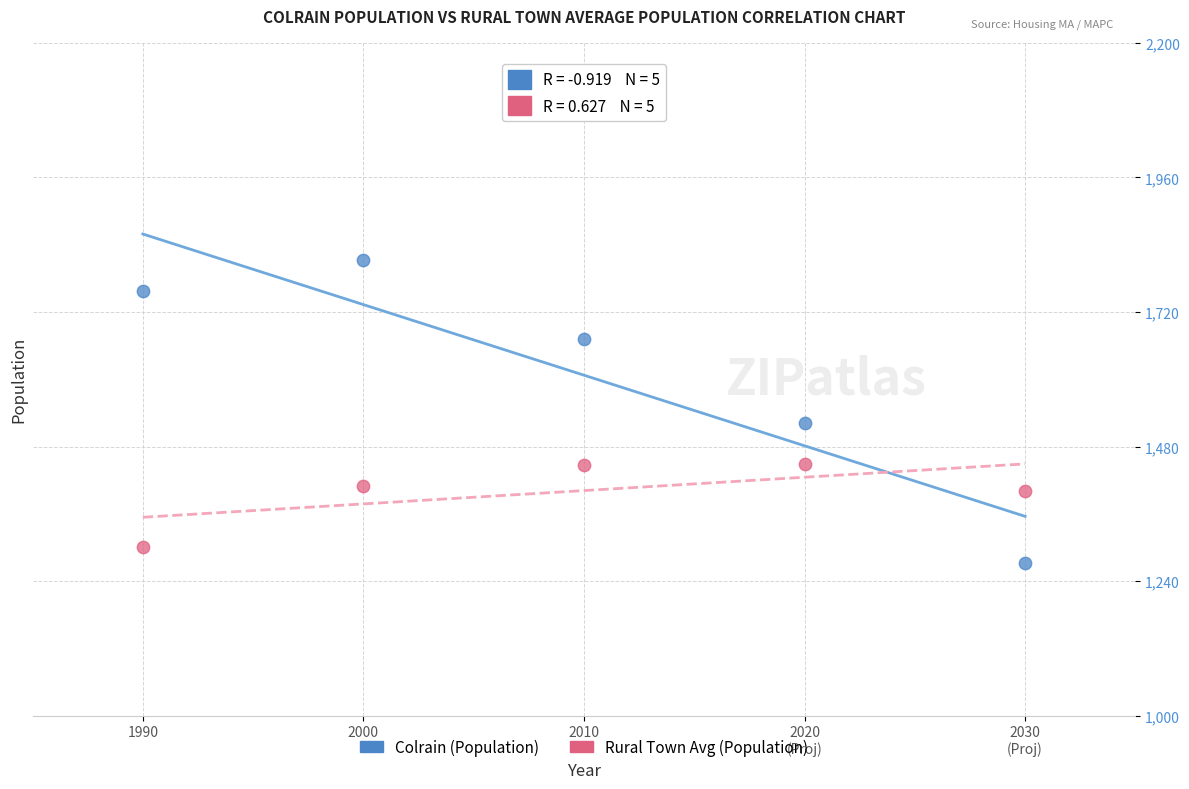

What are all the series names shown in the legend?

Colrain (Population), Rural Town Avg (Population)